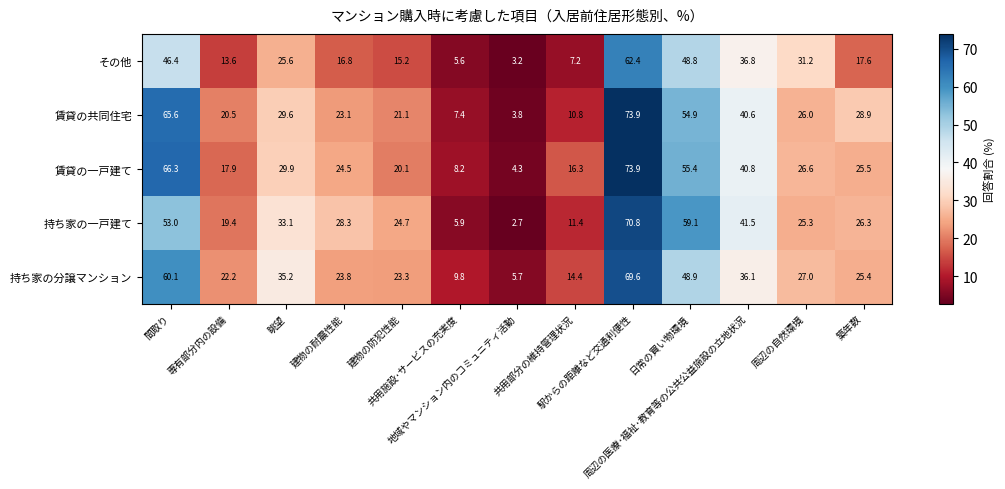

How many data points in 持ち家の一戸建て are above 26?

7